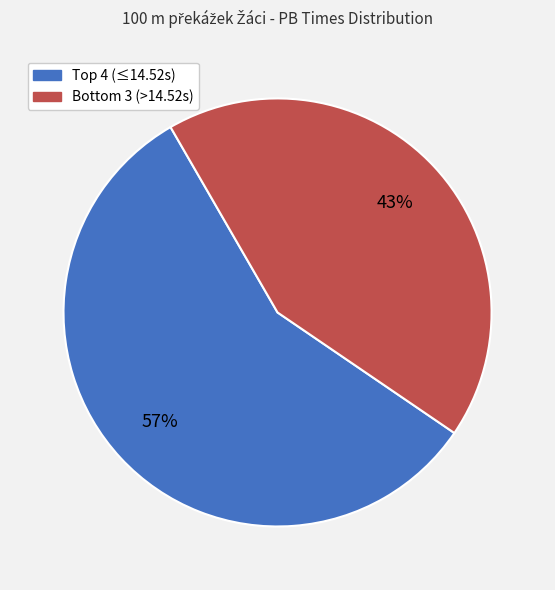

Does any single category account for the majority?

Yes